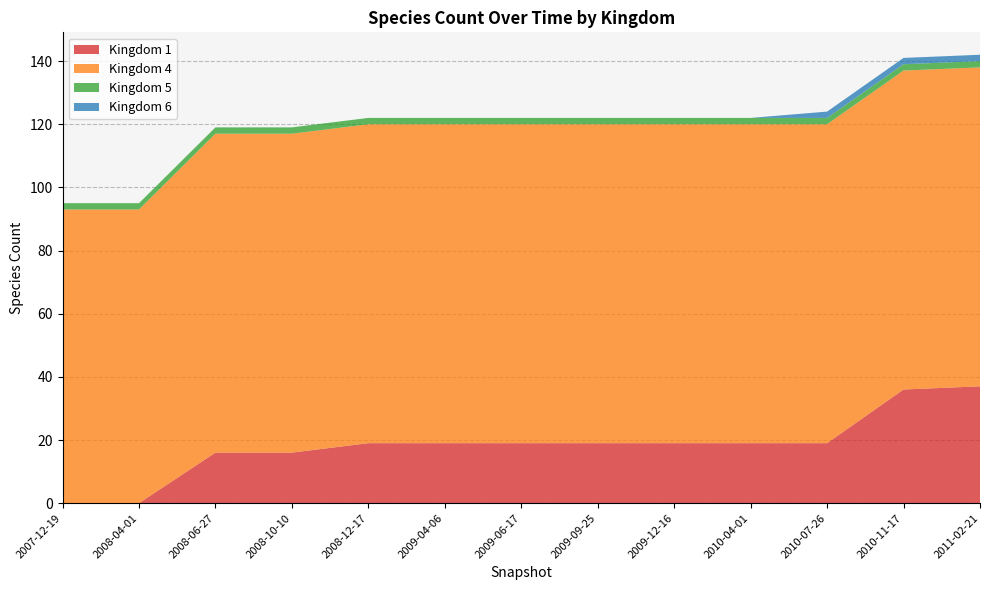

Reading right to left, transcribe all the data shown in this chart.

Kingdom 1: 12=37	11=36	10=19	9=19	8=19	7=19	6=19	5=19	4=19	3=16	2=16	1=0	0=0
Kingdom 4: 12=101	11=101	10=101	9=101	8=101	7=101	6=101	5=101	4=101	3=101	2=101	1=93	0=93
Kingdom 5: 12=2	11=2	10=2	9=2	8=2	7=2	6=2	5=2	4=2	3=2	2=2	1=2	0=2
Kingdom 6: 12=2	11=2	10=2	9=0	8=0	7=0	6=0	5=0	4=0	3=0	2=0	1=0	0=0